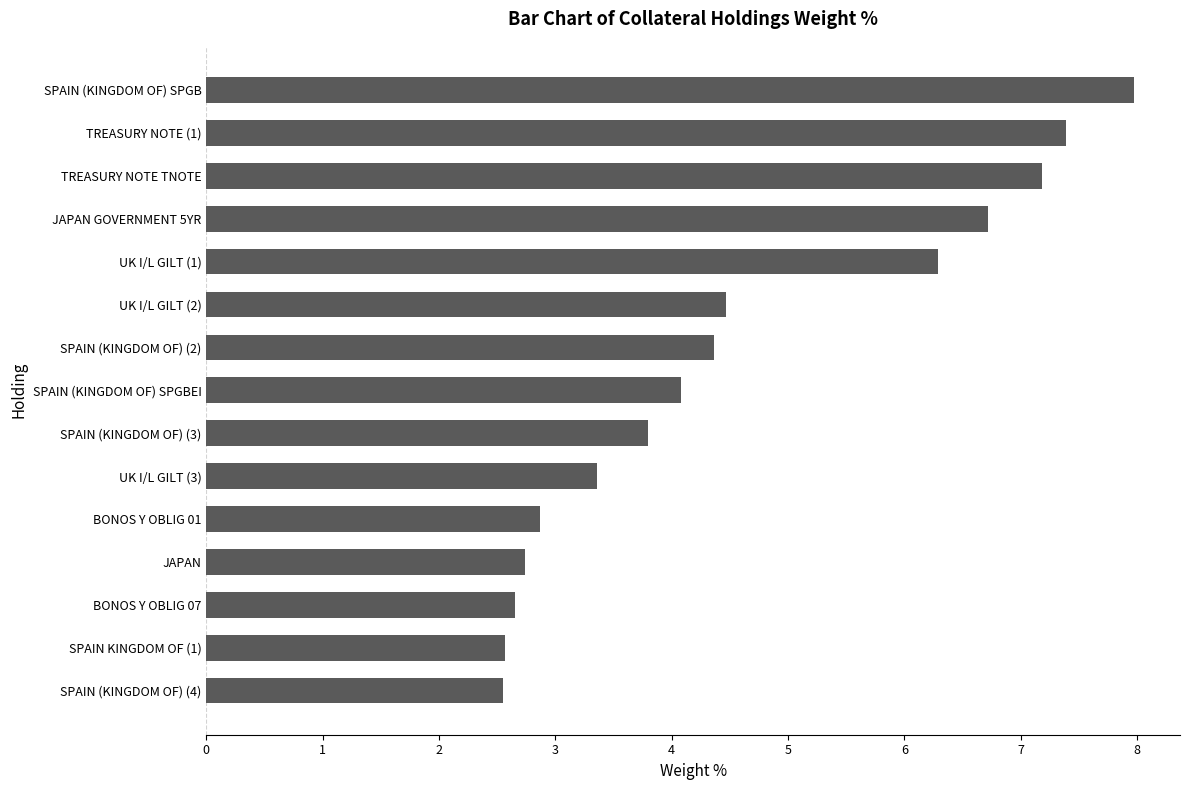

What is the label of the 7th bar from the bottom?

SPAIN (KINGDOM OF) (3)